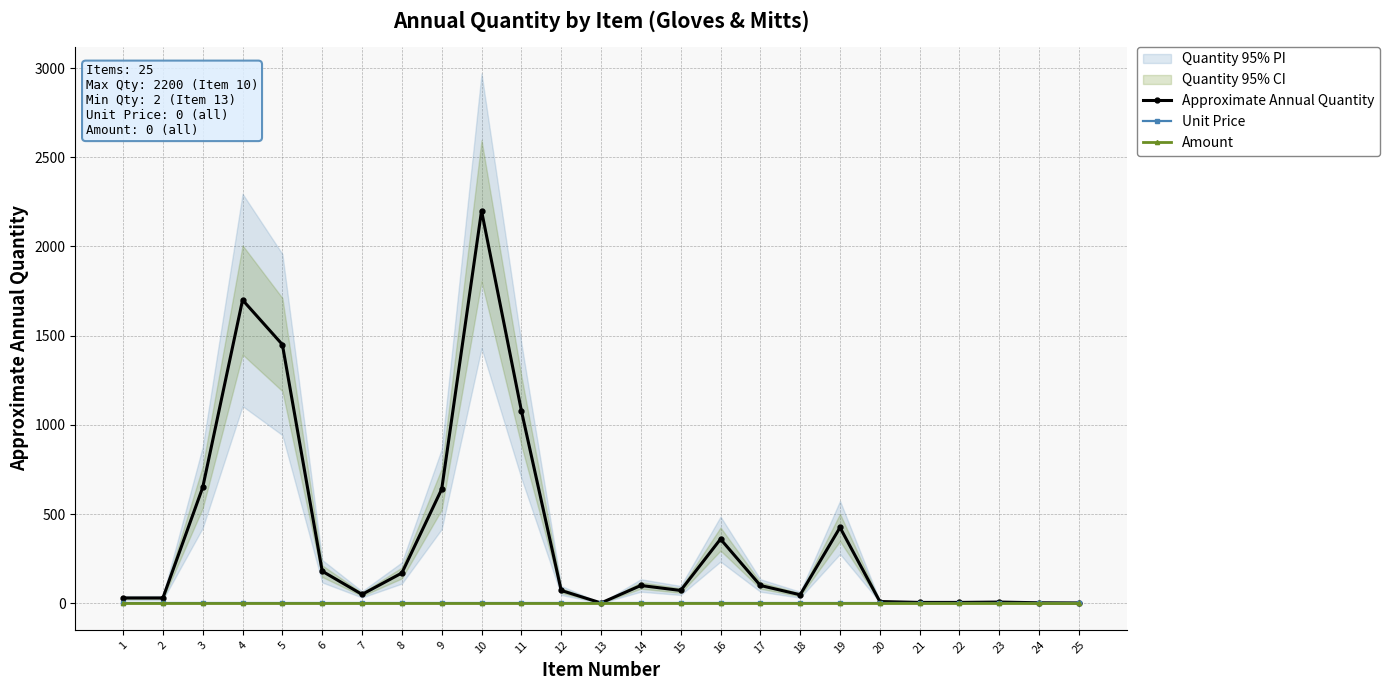

At which label is Amount closest to 0?

1